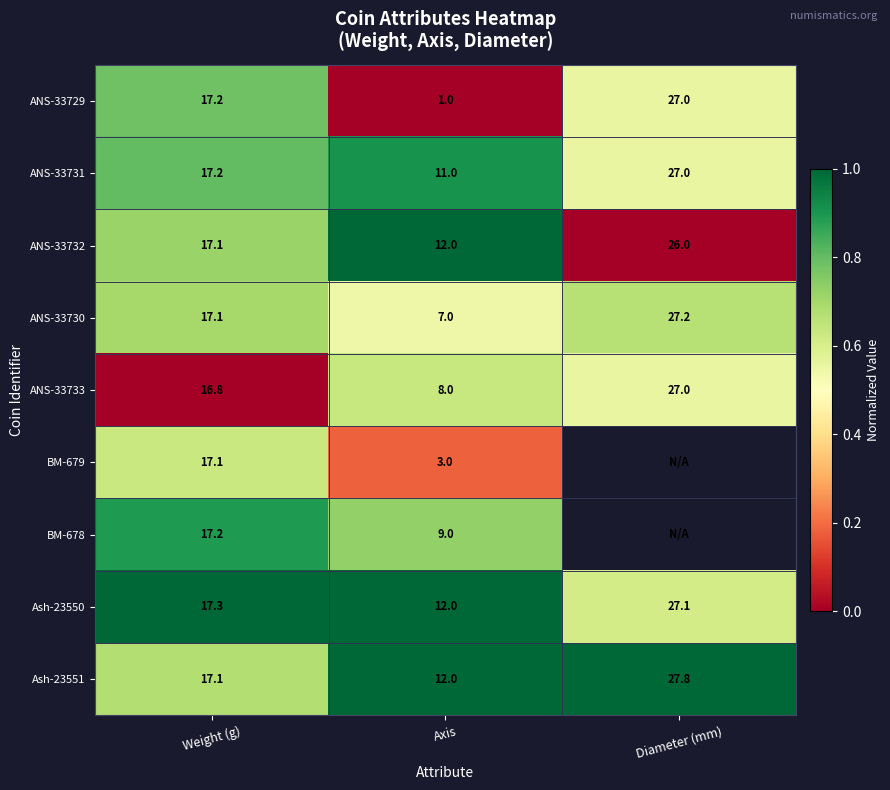

List the labels in order of ANS-33733 value, smallest first.

Axis, Weight (g), Diameter (mm)